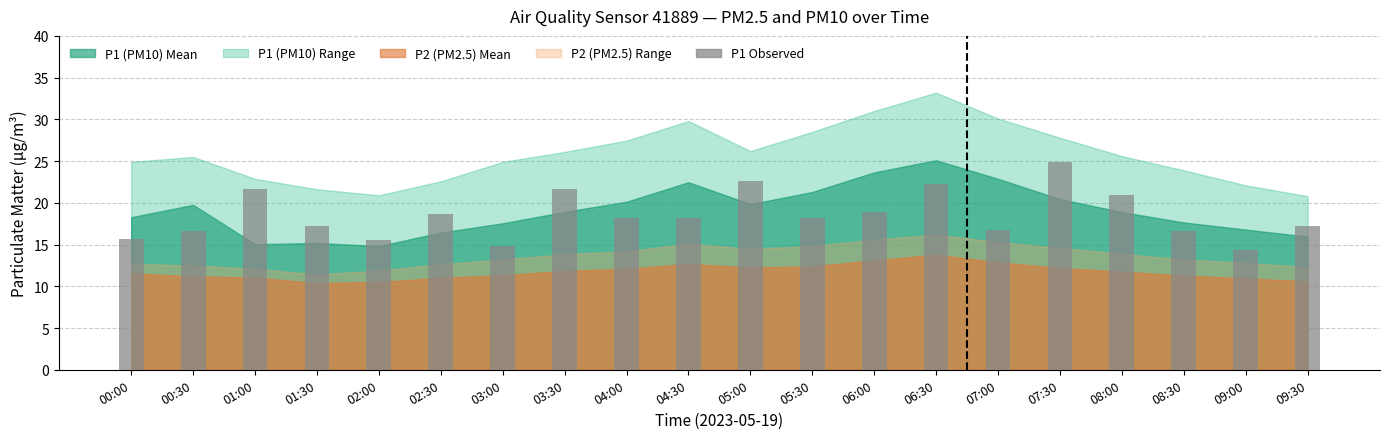

The chart shows a value of 14.9 at 03:00. True or false?

True